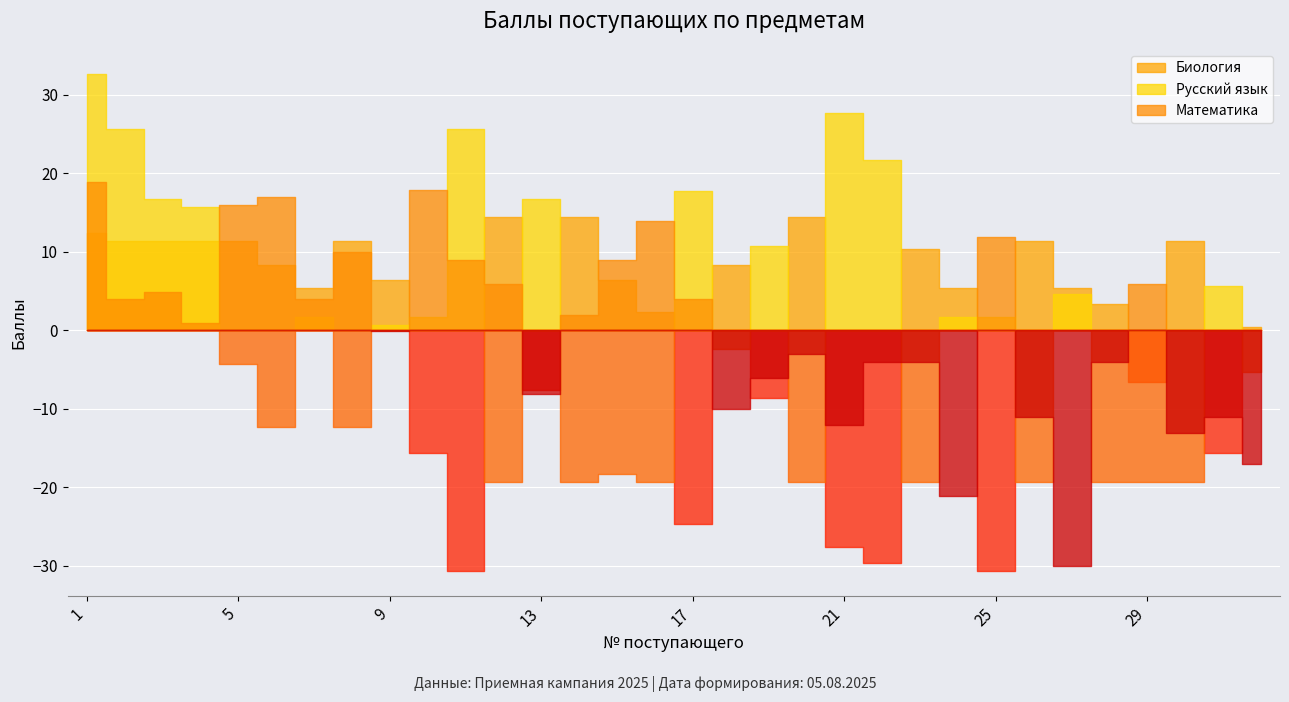

Rank the categories by Русский язык value from highest to lowest.

1, 21, 2, 11, 22, 17, 3, 13, 4, 19, 31, 27, 7, 10, 24, 25, 9, 18, 5, 32, 6, 8, 15, 12, 14, 16, 20, 23, 26, 28, 29, 30